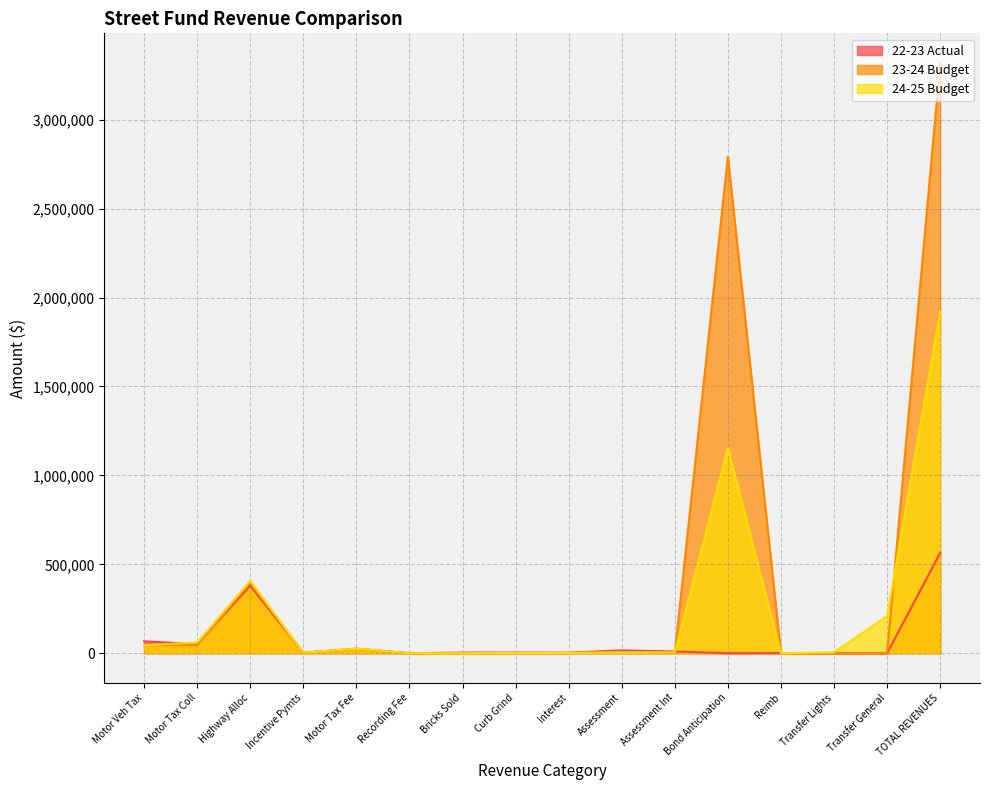

What is the sum of all 24-25 Budget values?

3844244